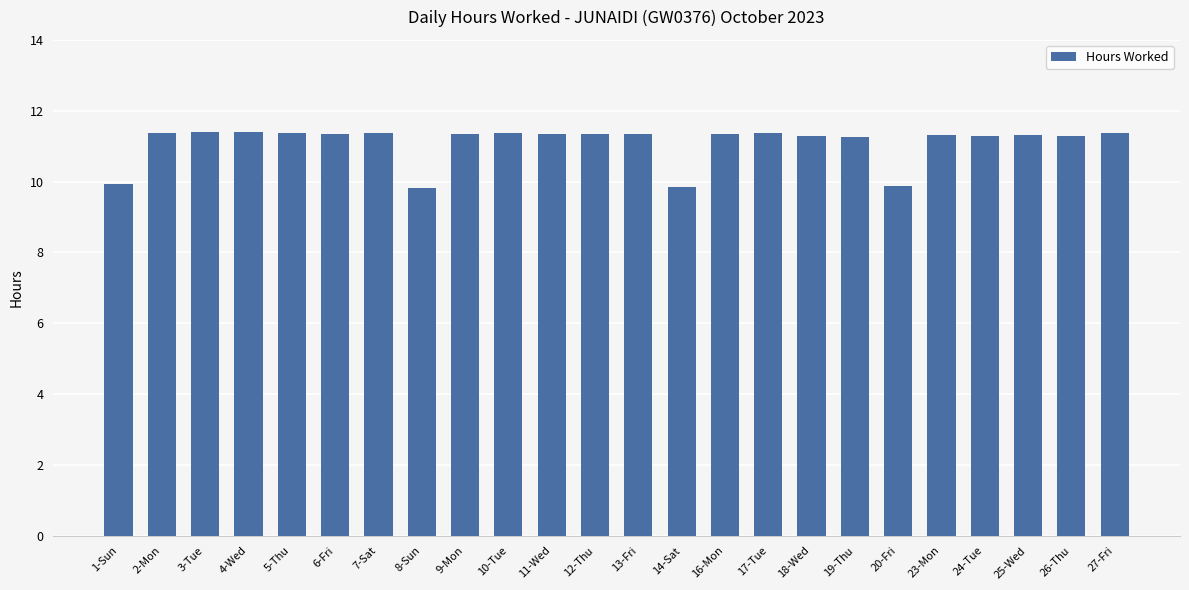

What position from the right is 26-Thu?

2